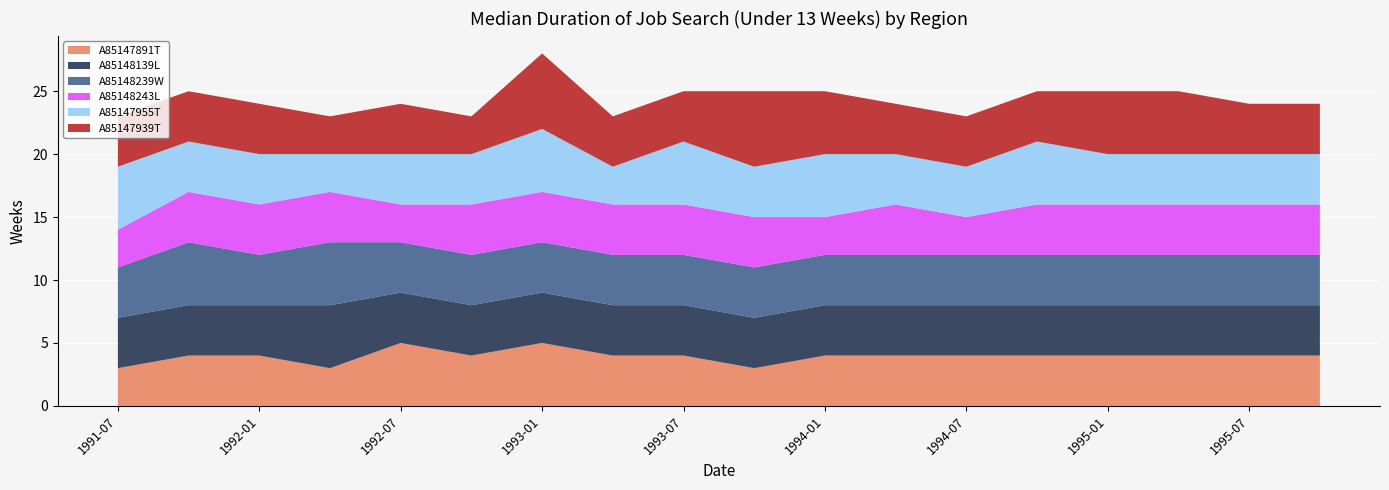

Reading left to right, extract all data points from this chart.

A85147891T: 3	4	4	3	5	4	5	4	4	3	4	4	4	4	4	4	4	4
A85148139L: 4	4	4	5	4	4	4	4	4	4	4	4	4	4	4	4	4	4
A85148239W: 4	5	4	5	4	4	4	4	4	4	4	4	4	4	4	4	4	4
A85148243L: 3	4	4	4	3	4	4	4	4	4	3	4	3	4	4	4	4	4
A85147955T: 5	4	4	3	4	4	5	3	5	4	5	4	4	5	4	4	4	4
A85147939T: 4	4	4	3	4	3	6	4	4	6	5	4	4	4	5	5	4	4